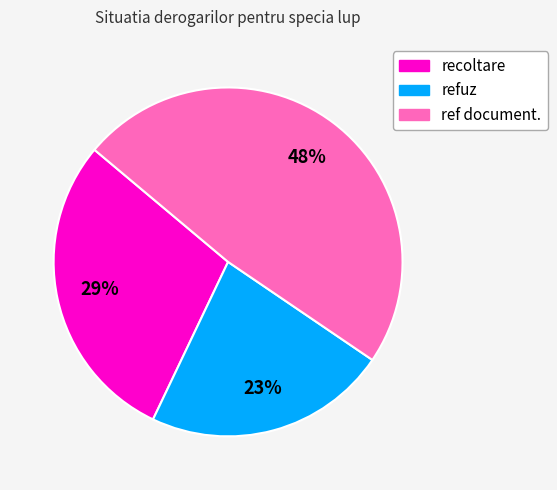

What is the ratio of the value at refuz to the value at recoltare?

0.8